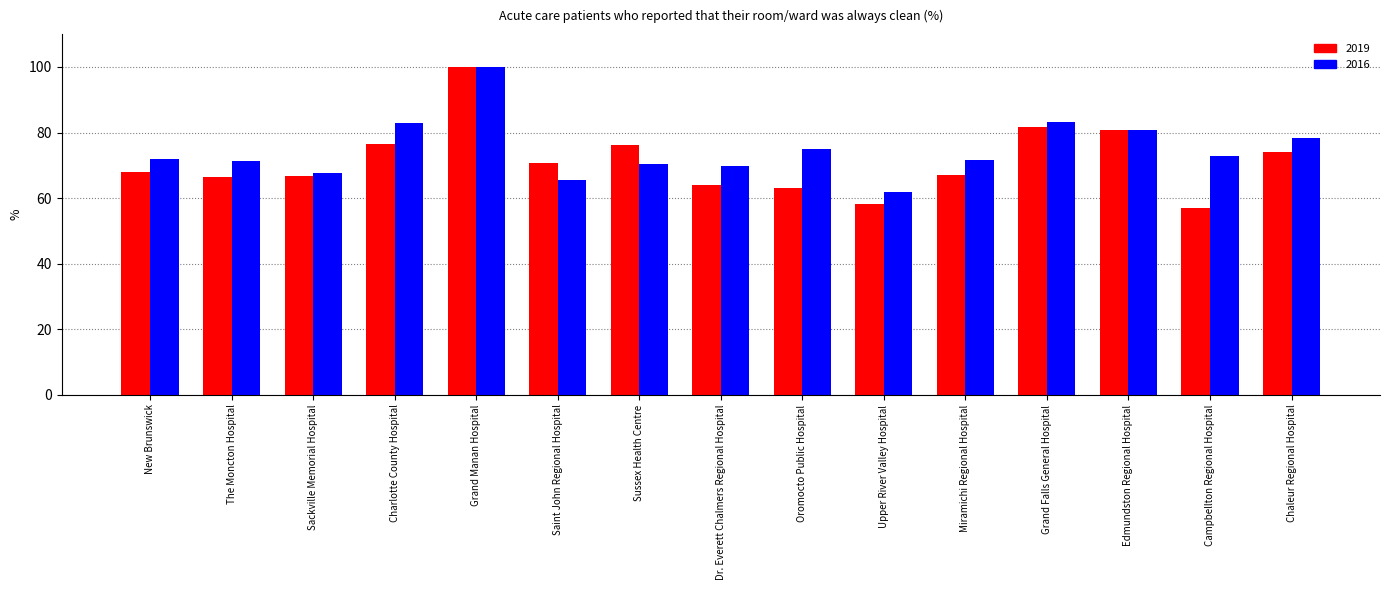

How many categories are shown in the chart?

15